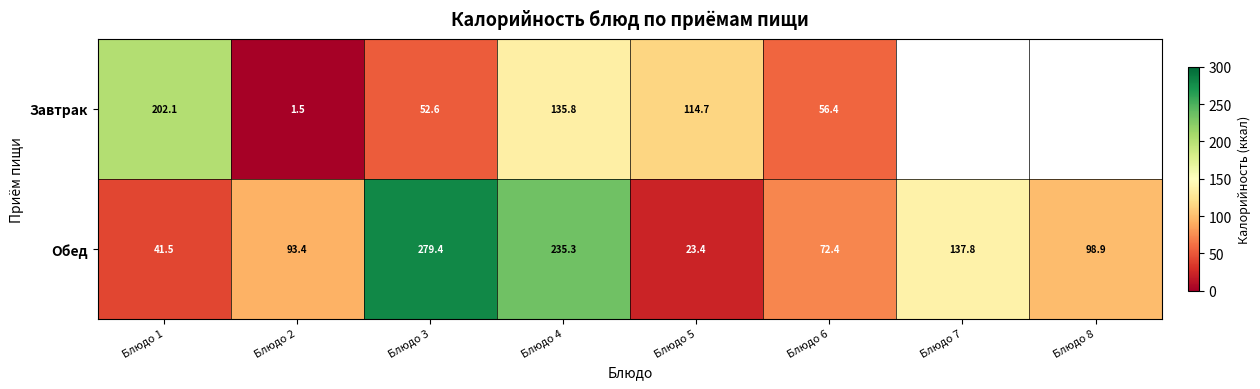

At Блюдо 6, list the series in order from smallest to largest.

Завтрак, Обед